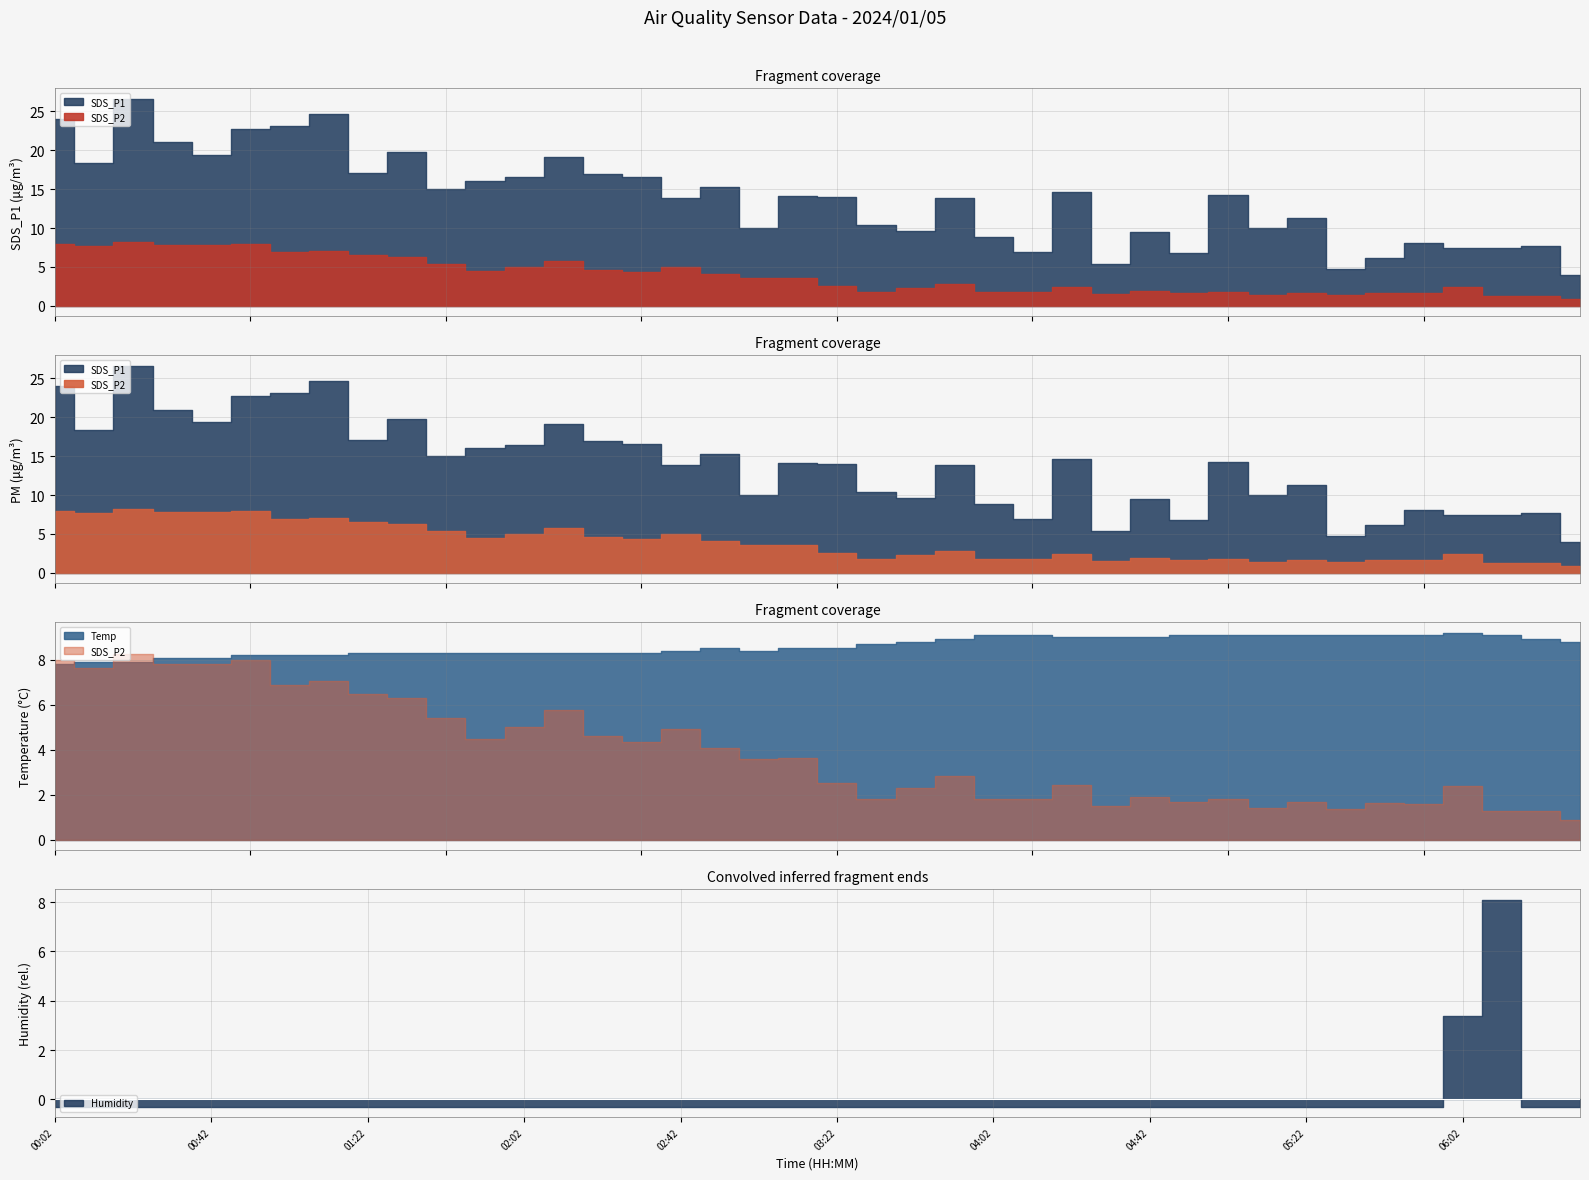

Where is SDS_P2 nearest to the value 4?

02:52